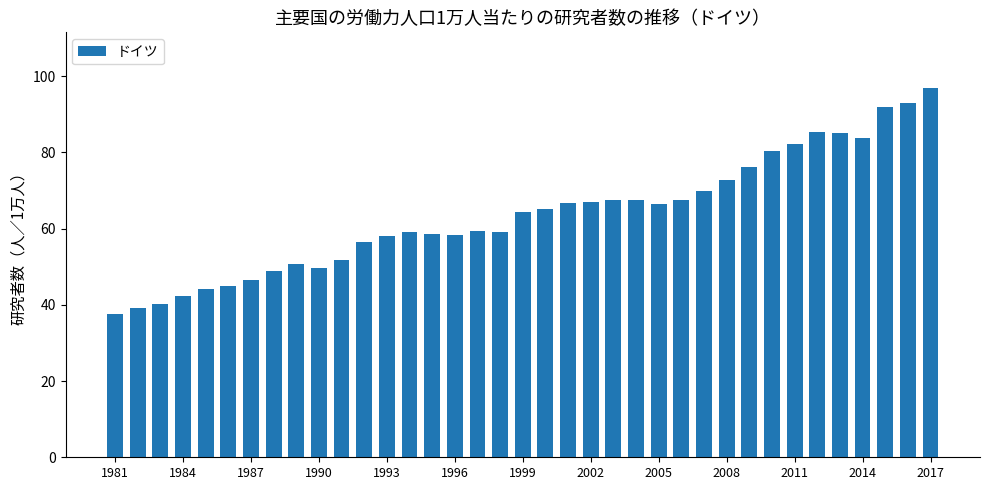

What is the sum of all values?

2354.1